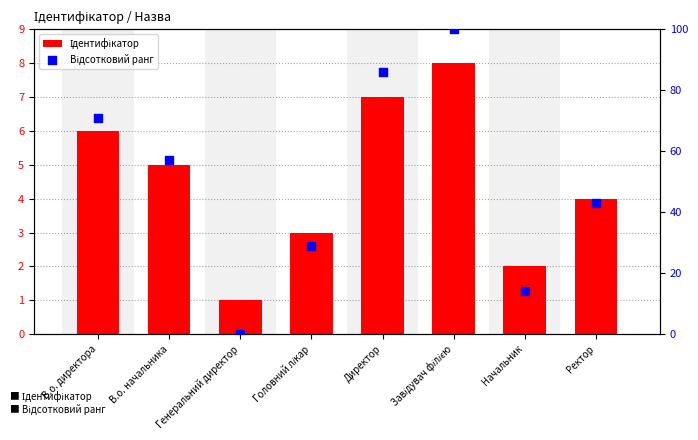

Which series has the largest total across all categories?

Відсотковий ранг